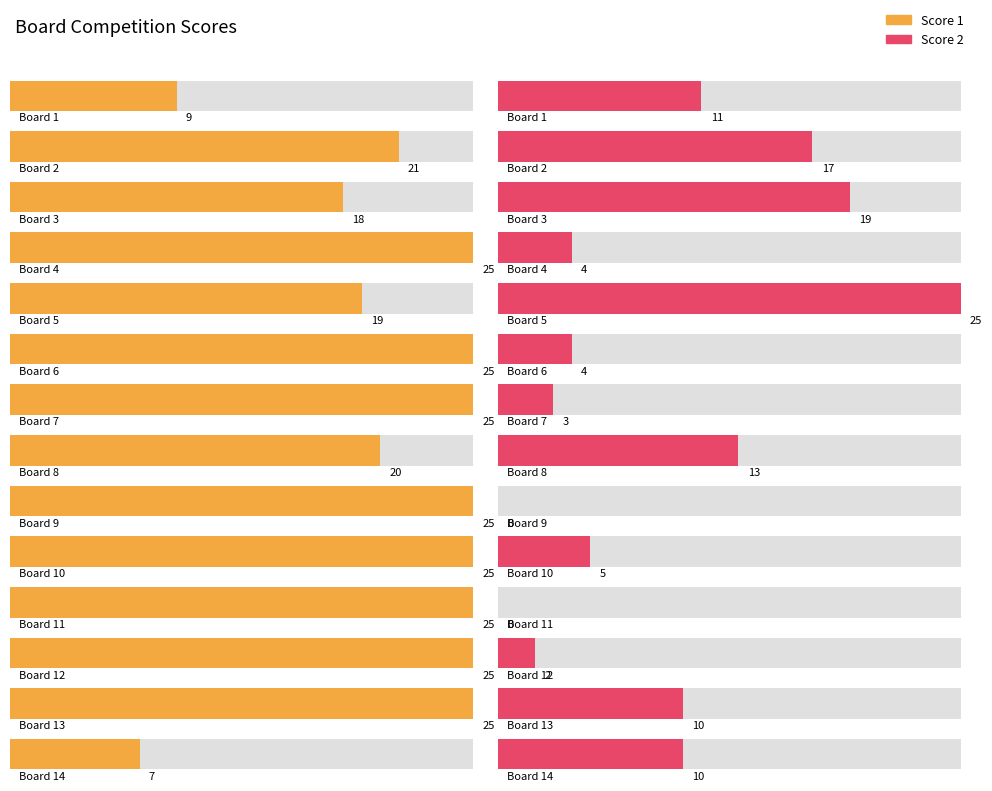

The Score 2 series shows 32 at 3. True or false?

False